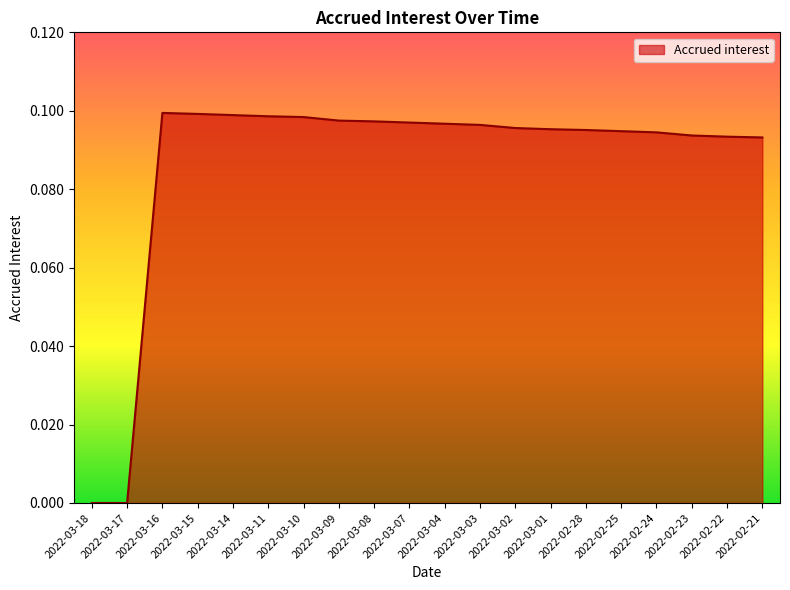

What position from the right is 2022-03-11?

15